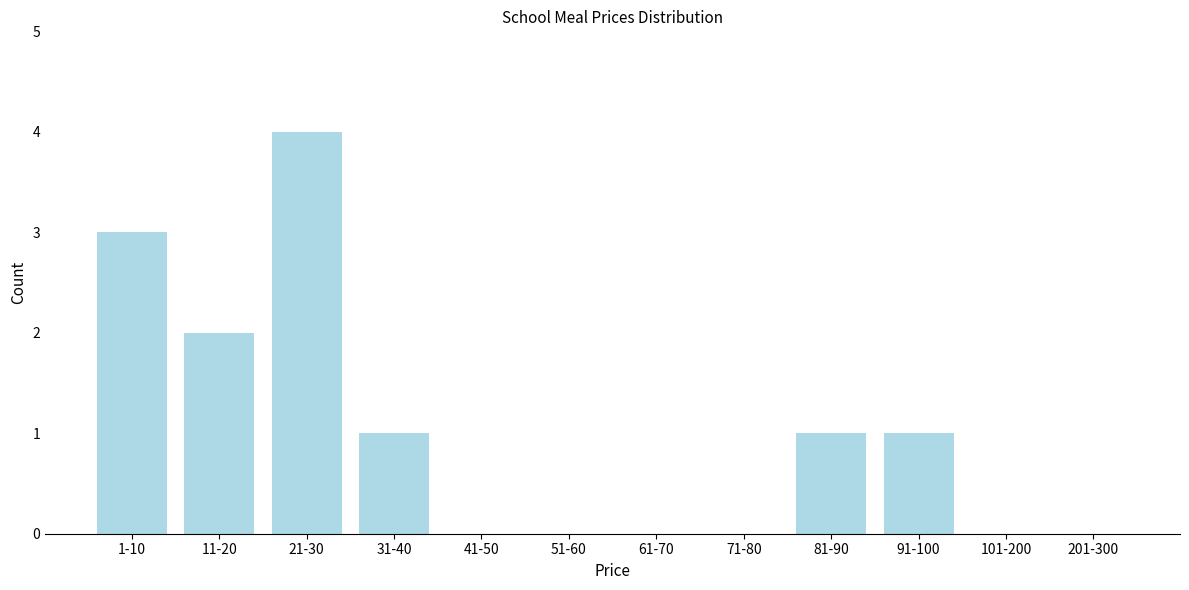

Reading right to left, transcribe all the data shown in this chart.

201-300=0	101-200=0	91-100=1	81-90=1	71-80=0	61-70=0	51-60=0	41-50=0	31-40=1	21-30=4	11-20=2	1-10=3